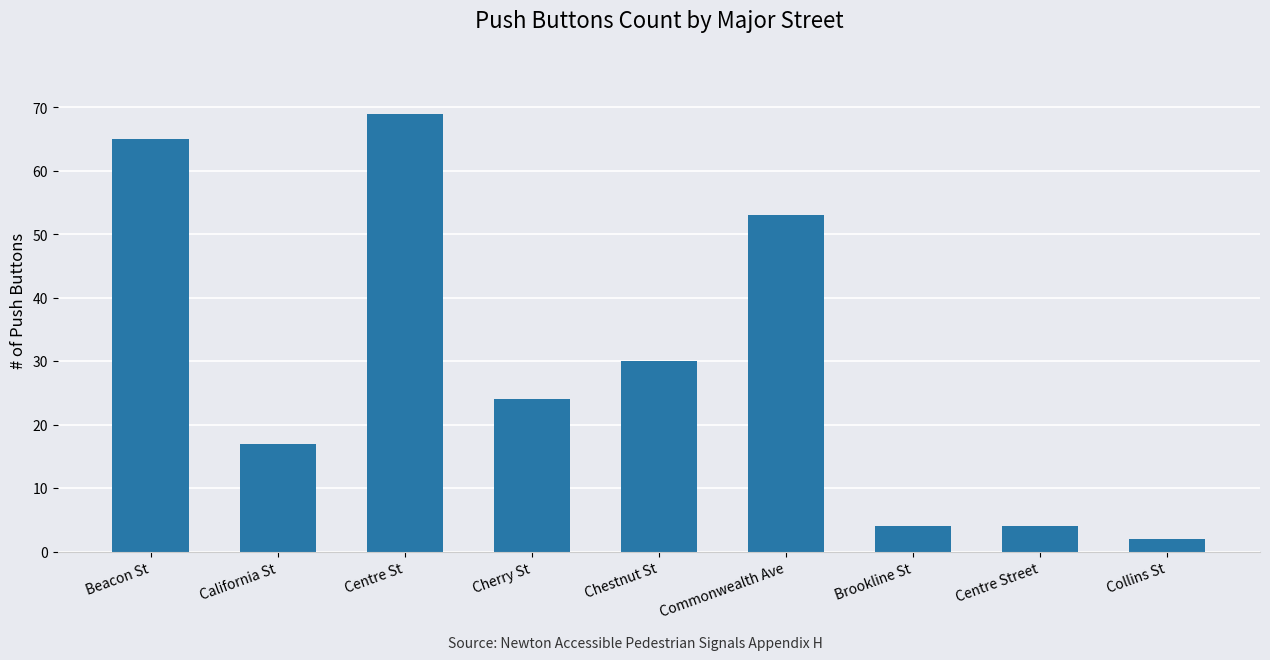

What is the label of the 4th bar from the right?

Commonwealth Ave